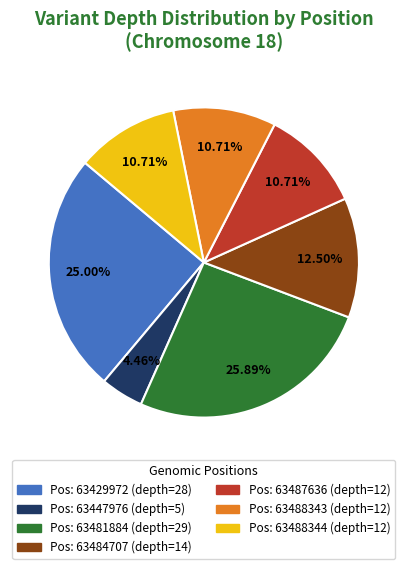

Is there any slice that represents more than half of the pie?

No